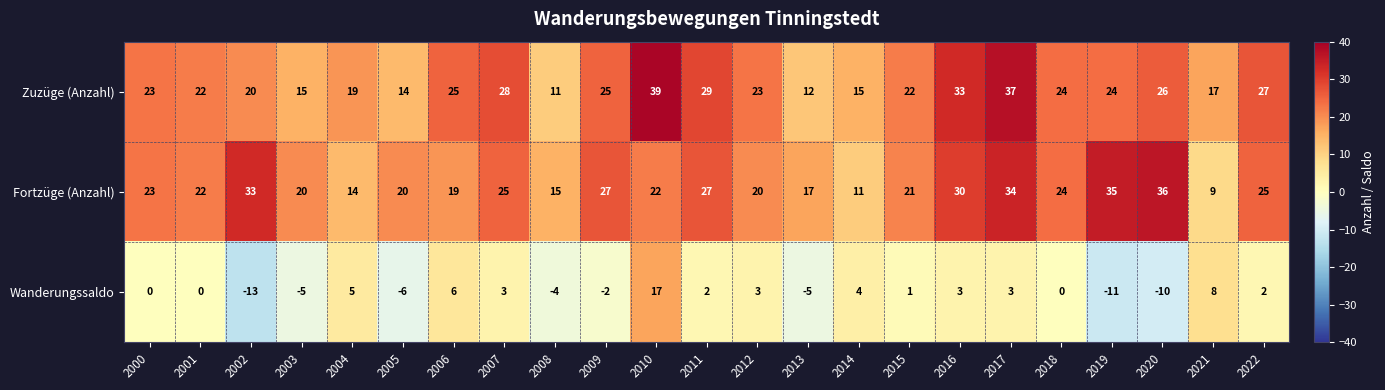

Count the number of categories in the chart.

23